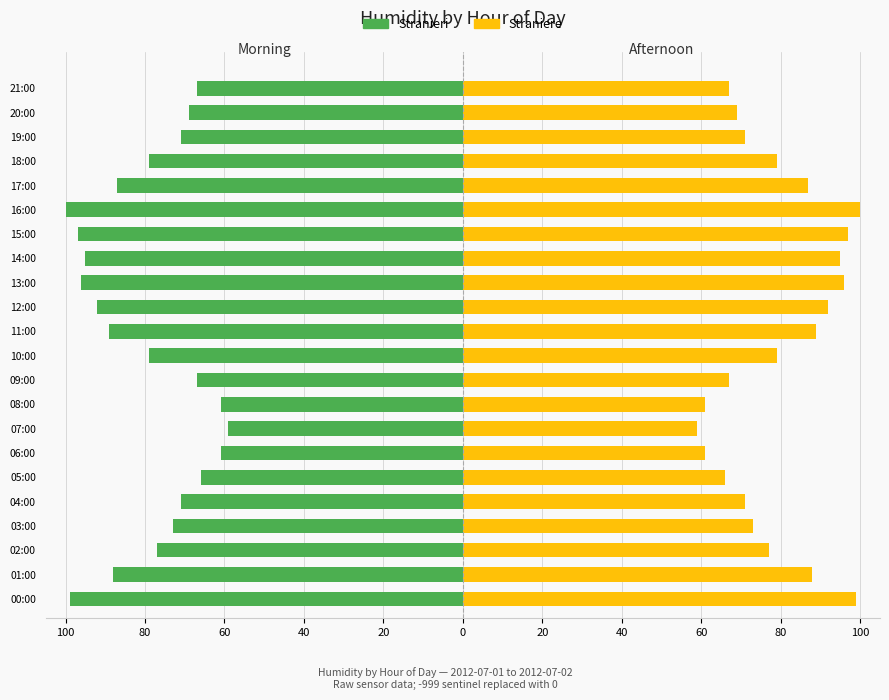

Rank the series by their maximum value, from lowest to highest.

Stranieri, Straniere